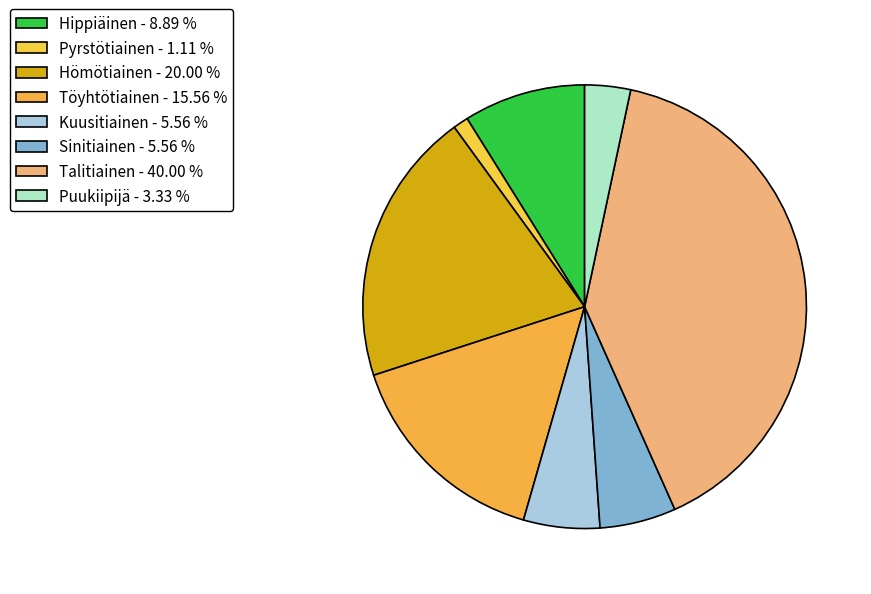

What is the smallest slice in the pie chart?

Pyrstötiainen